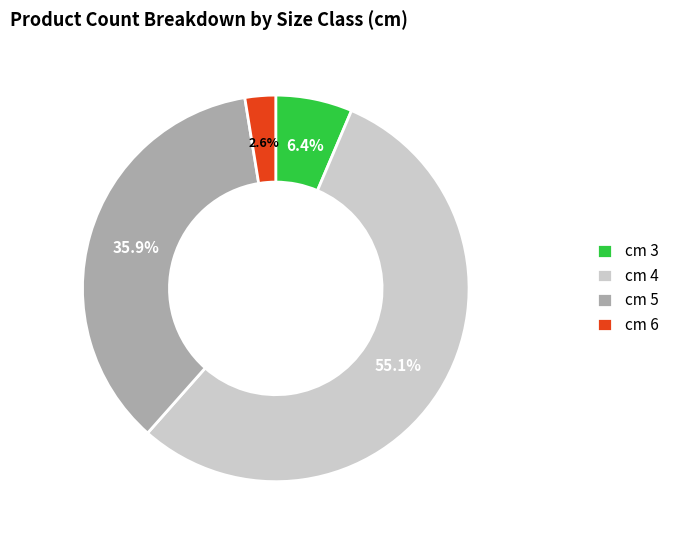

Which slice is the largest?

cm 4